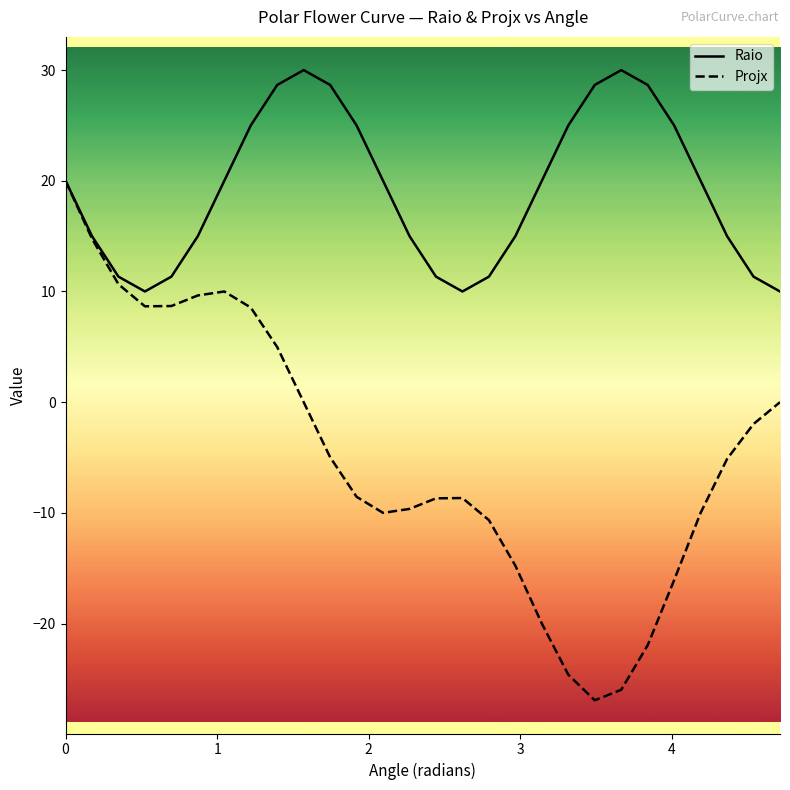

How many distinct data groups are displayed?

2